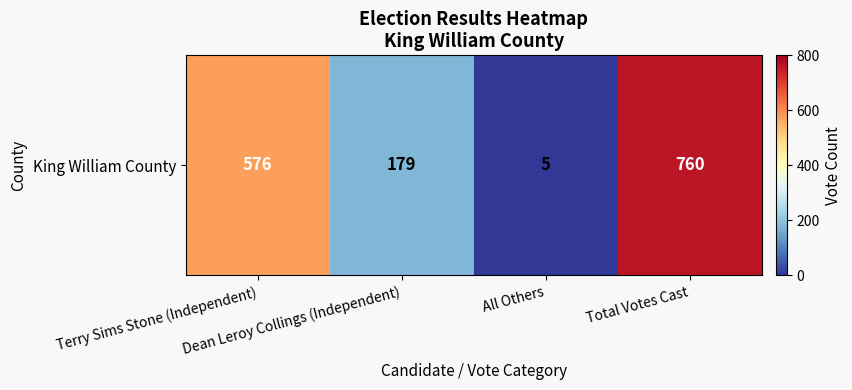

Between Total Votes Cast and All Others, which is larger?

Total Votes Cast